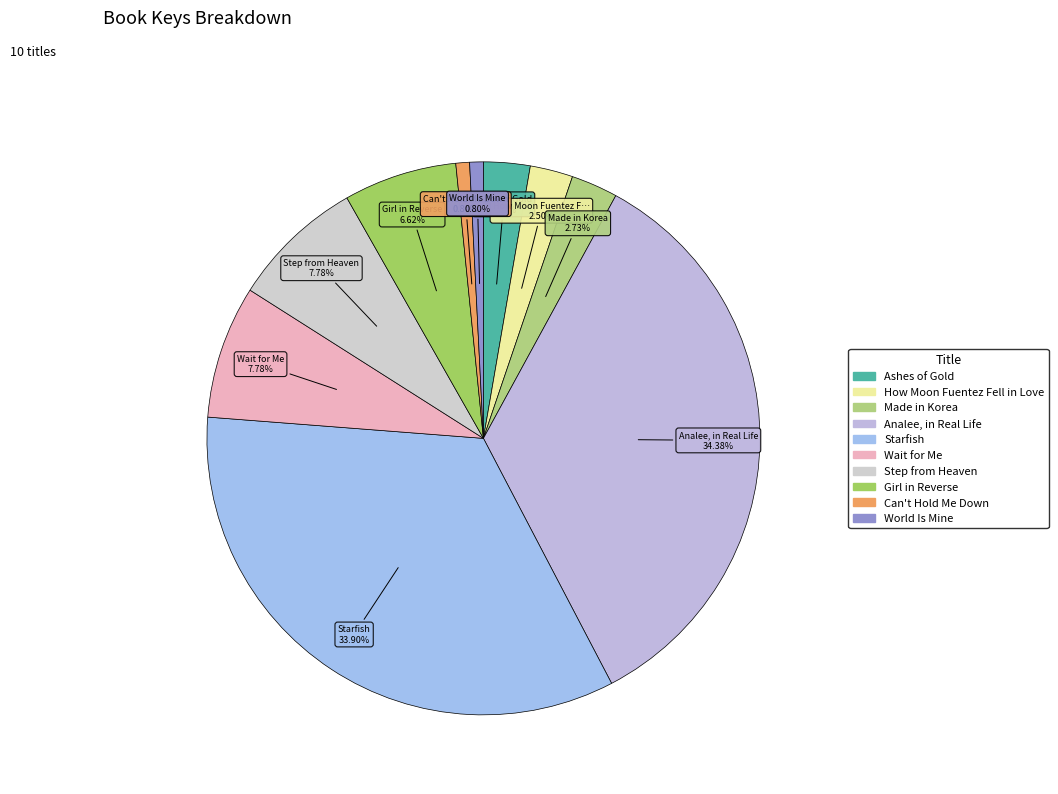

What is the largest slice in the pie chart?

Analee, in Real Life